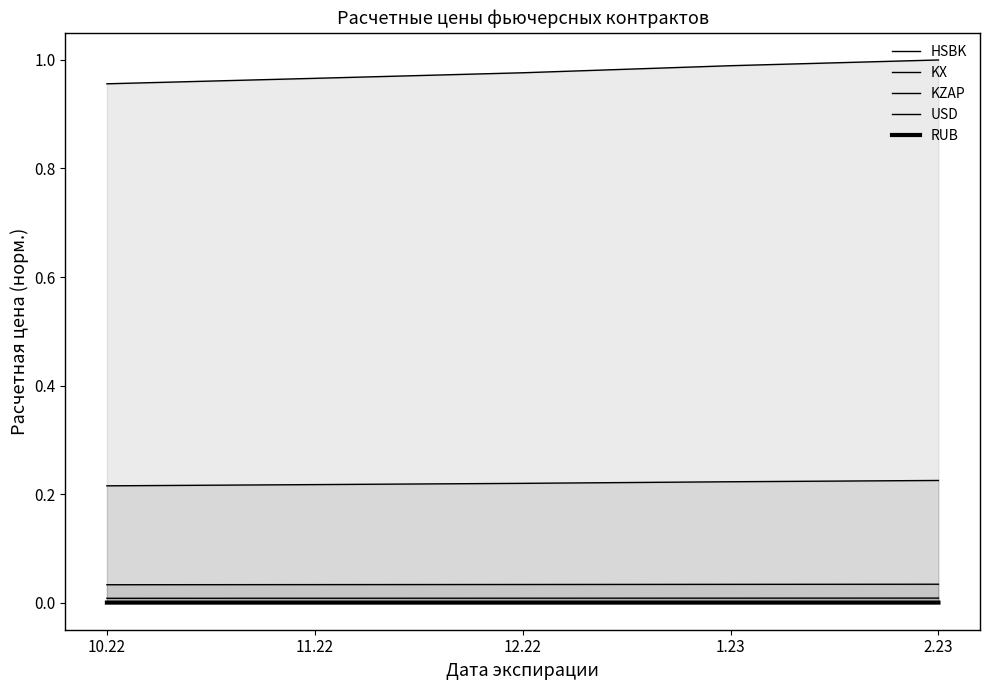

Which series has the widest spread of values?

KZAP